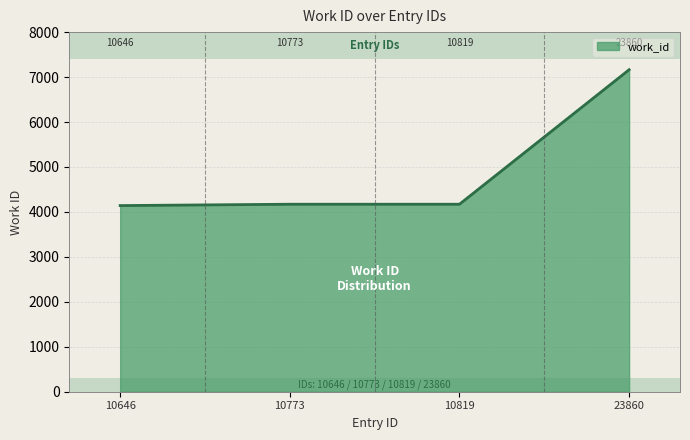

Read the value at 10646, to the nearest 100.

4100